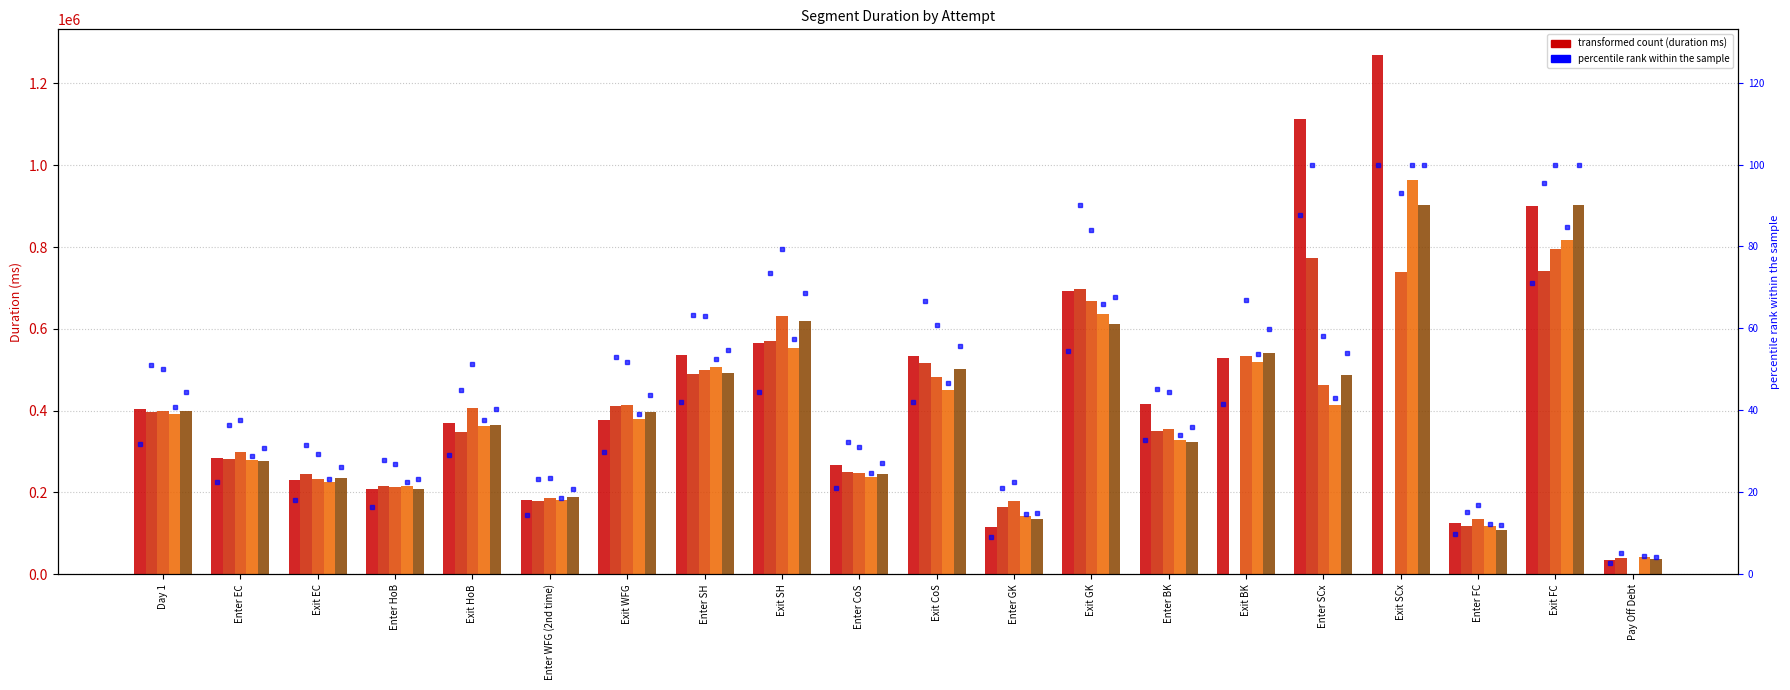

Reading right to left, what are all the values shown in this chart?

Attempt #41: Pay Off Debt=36078	Exit FC=900913	Enter FC=125869	Exit SCx=1268647	Enter SCx=1113440	Exit BK=528774	Enter BK=417171	Exit GK=692233	Enter GK=115006	Exit CoS=534438	Enter CoS=268028	Exit SH=565128	Enter SH=534948	Exit WFG=377373	Enter WFG (2nd time)=182201	Exit HoB=369450	Enter HoB=209617	Exit EC=231202	Enter EC=284275	Day 1=403281
Attempt #42: Pay Off Debt=39530	Exit FC=740135	Enter FC=117264	Exit SCx=0	Enter SCx=774310	Exit BK=0	Enter BK=350770	Exit GK=697079	Enter GK=163531	Exit CoS=517085	Enter CoS=249561	Exit SH=570012	Enter SH=489423	Exit WFG=410205	Enter WFG (2nd time)=179226	Exit HoB=347848	Enter HoB=215053	Exit EC=244206	Enter EC=282861	Day 1=395492
Attempt #46: Pay Off Debt=0	Exit FC=794821	Enter FC=134581	Exit SCx=738950	Enter SCx=462818	Exit BK=532586	Enter BK=354245	Exit GK=668776	Enter GK=178572	Exit CoS=482718	Enter CoS=246434	Exit SH=631627	Enter SH=500179	Exit WFG=412747	Enter WFG (2nd time)=187258	Exit HoB=406966	Enter HoB=213691	Exit EC=233449	Enter EC=300000	Day 1=398457
Attempt #47: Pay Off Debt=42596	Exit FC=817193	Enter FC=117264	Exit SCx=964627	Enter SCx=413907	Exit BK=517963	Enter BK=328592	Exit GK=636267	Enter GK=141934	Exit CoS=449419	Enter CoS=238411	Exit SH=554339	Enter SH=506709	Exit WFG=378486	Enter WFG (2nd time)=180505	Exit HoB=363230	Enter HoB=216971	Exit EC=224692	Enter EC=278580	Day 1=392861
Attempt #49: Pay Off Debt=37845	Exit FC=902059	Enter FC=107731	Exit SCx=902165	Enter SCx=487690	Exit BK=540213	Enter BK=323940	Exit GK=611108	Enter GK=135629	Exit CoS=501627	Enter CoS=245952	Exit SH=619781	Enter SH=493206	Exit WFG=395580	Enter WFG (2nd time)=188294	Exit HoB=364162	Enter HoB=209191	Exit EC=235442	Enter EC=277188	Day 1=400275